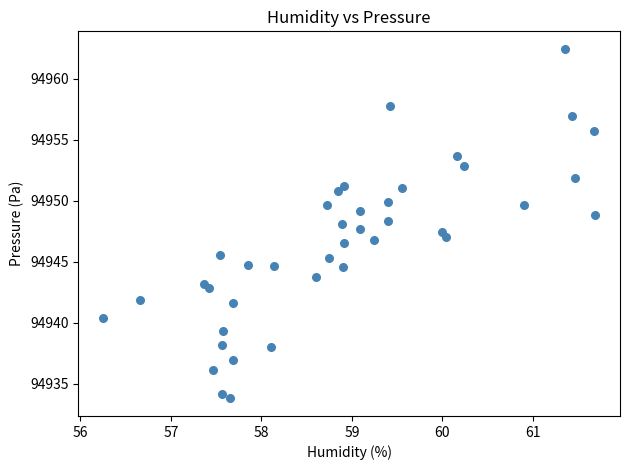

What is the range of Y values (max minus min)?

28.6